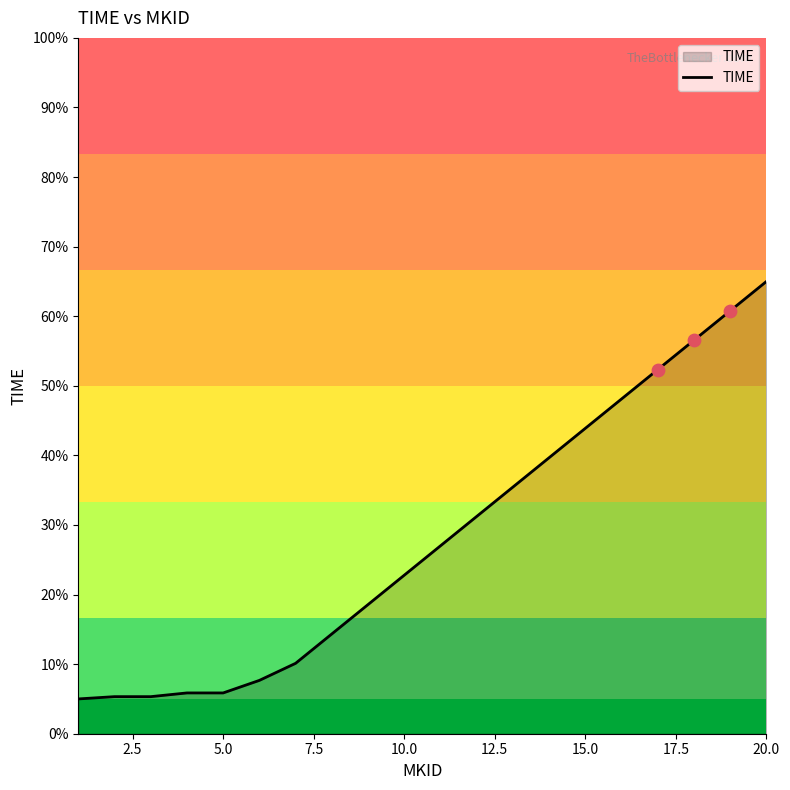

What is the maximum value shown in the chart?

65.0